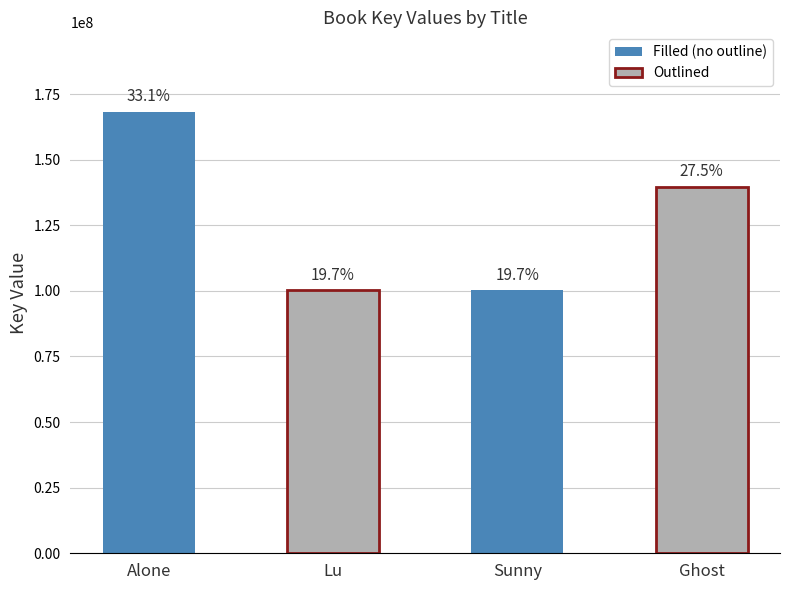

What is the difference between the values at Sunny and Alone?

68044445